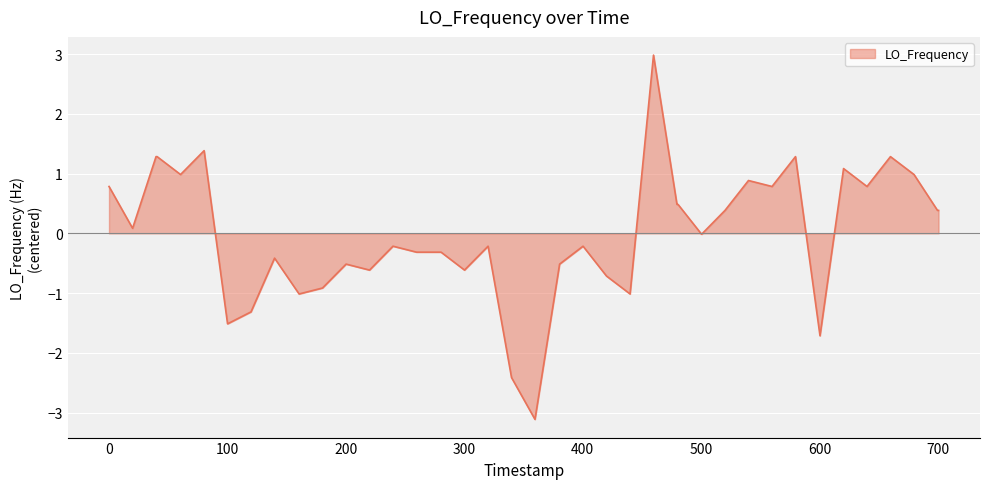

What is the difference between the maximum and minimum values?

6.1